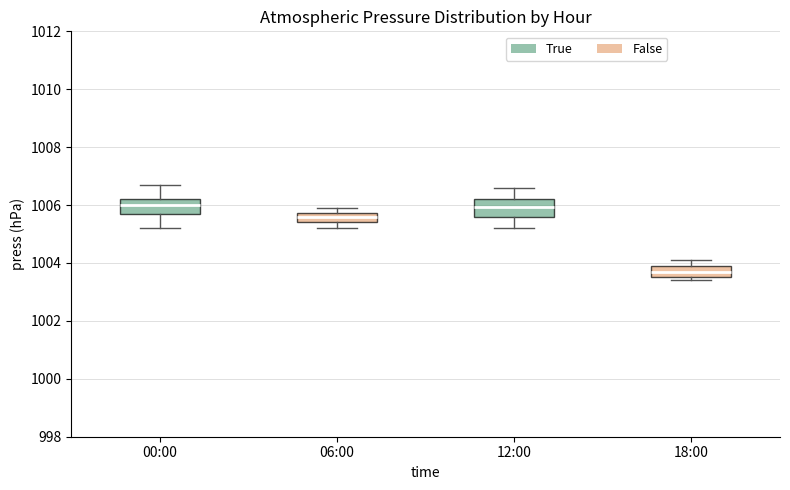

Where is the lower edge of the box for 06:00 on the y-axis? The values are not printed on the chart, so give them approximately, as read against the axis.

1005.4